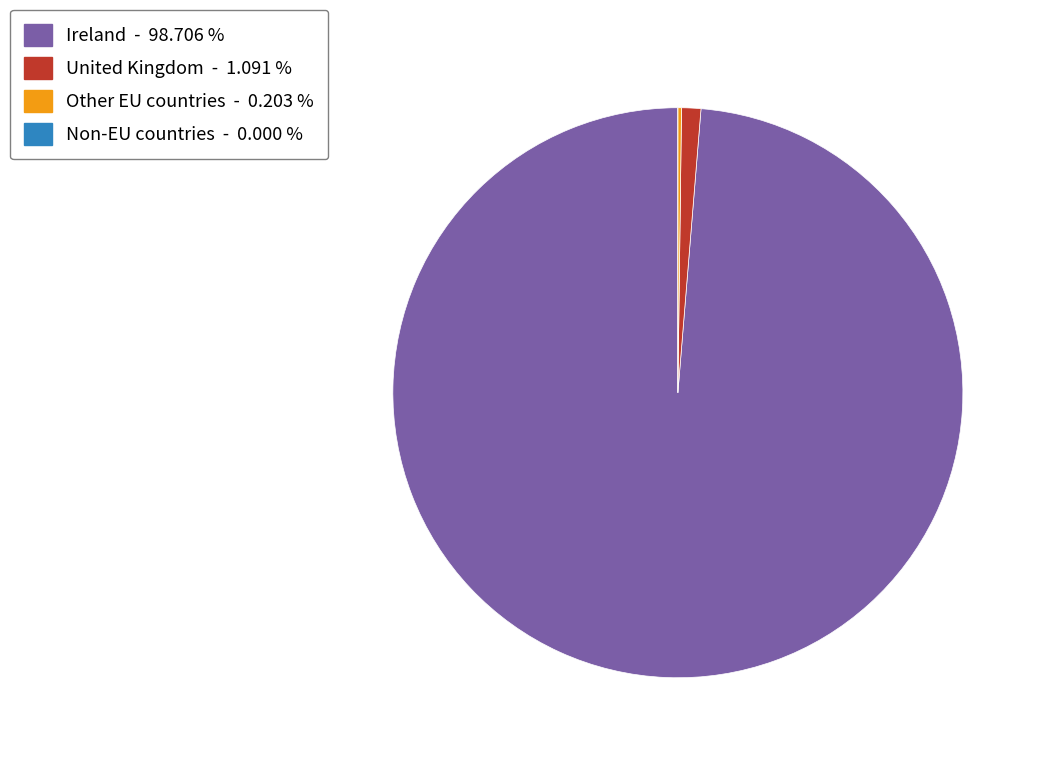

Is there a majority slice in this chart?

Yes